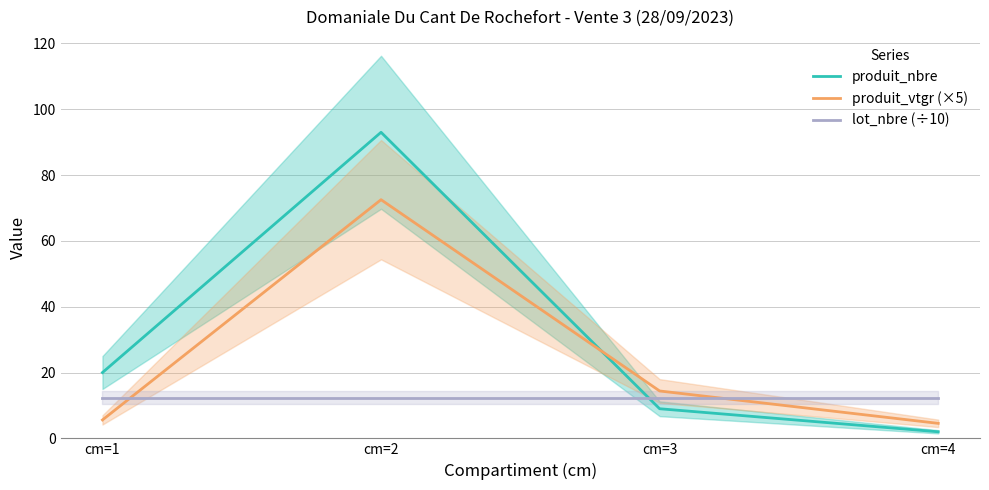

True or false: produit_nbre has a value of 9.0 at cm=3.

True